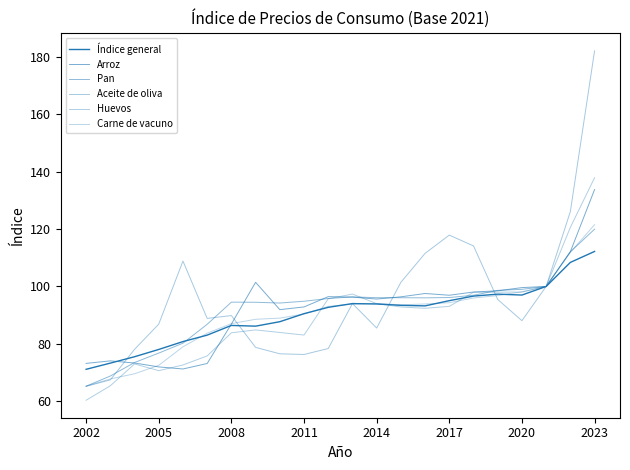

Does the chart have visible grid lines?

No